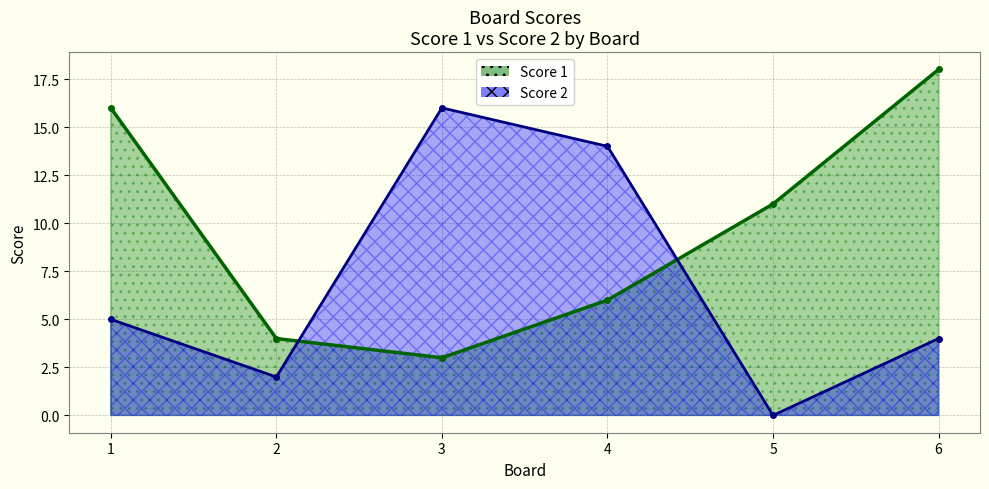

Does the chart have visible grid lines?

Yes